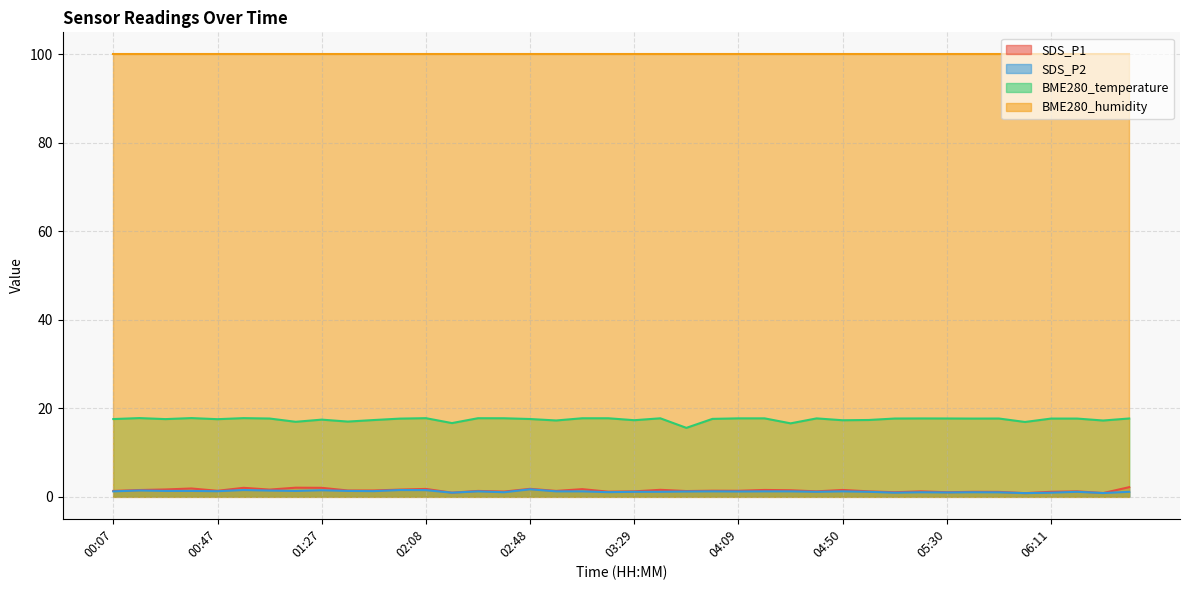

Which series has the largest total across all categories?

BME280_humidity